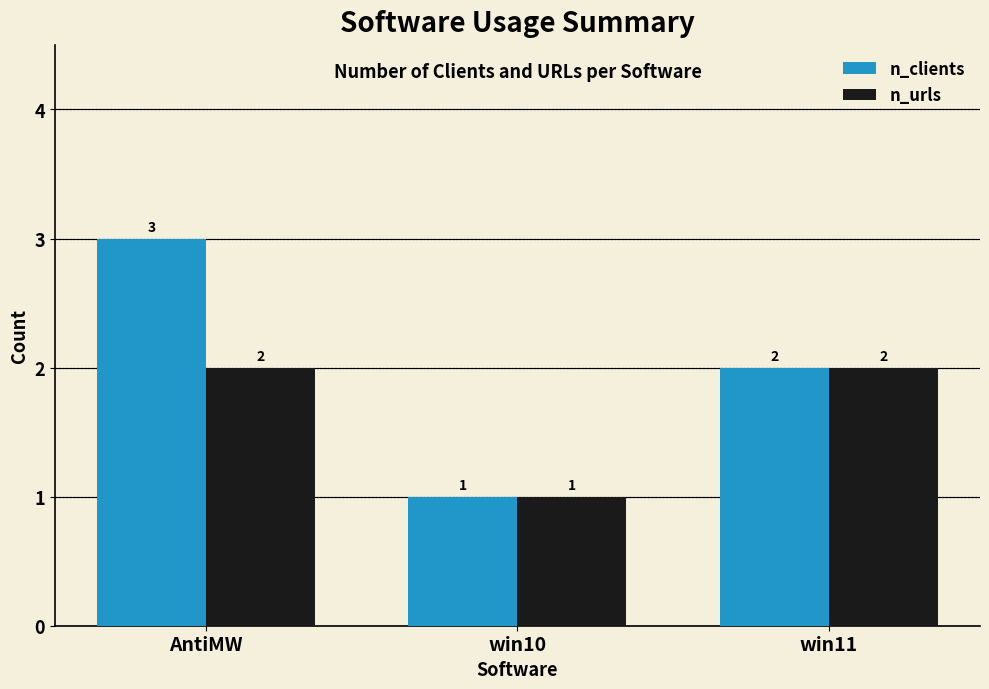

What are all the series names shown in the legend?

n_clients, n_urls